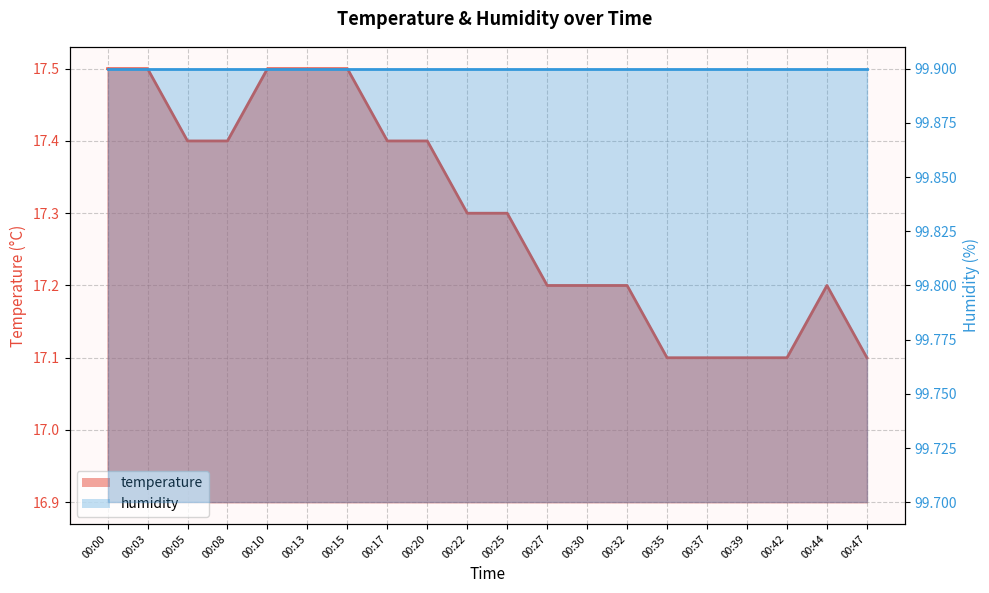

The value at 00:39 is 17.1. True or false?

True